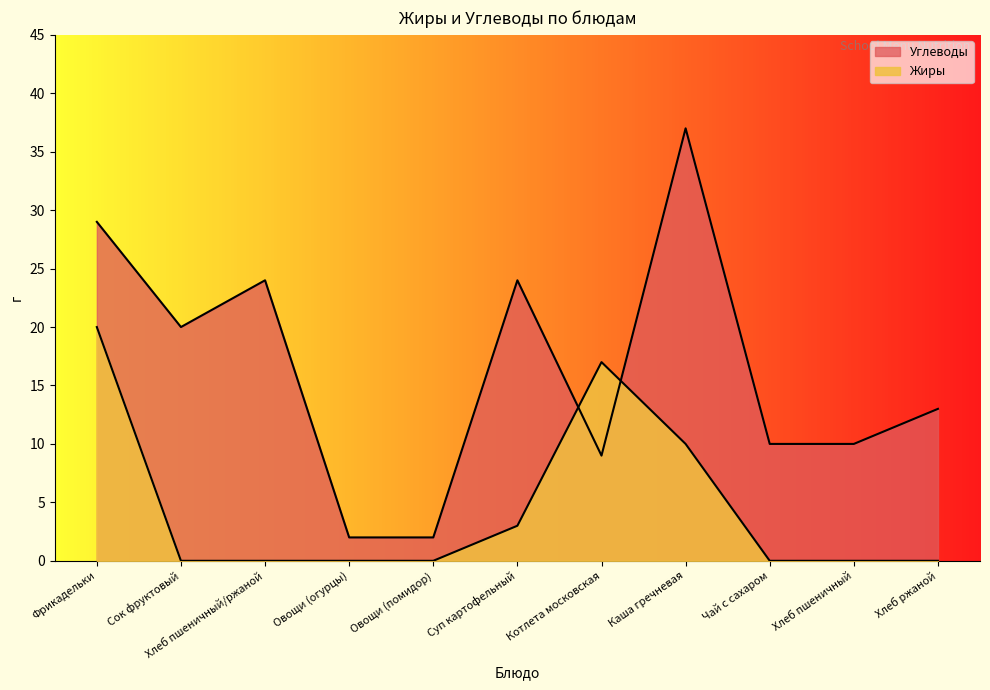

In Жиры, how many points are higher than both neighbors (excluding endpoints)?

1